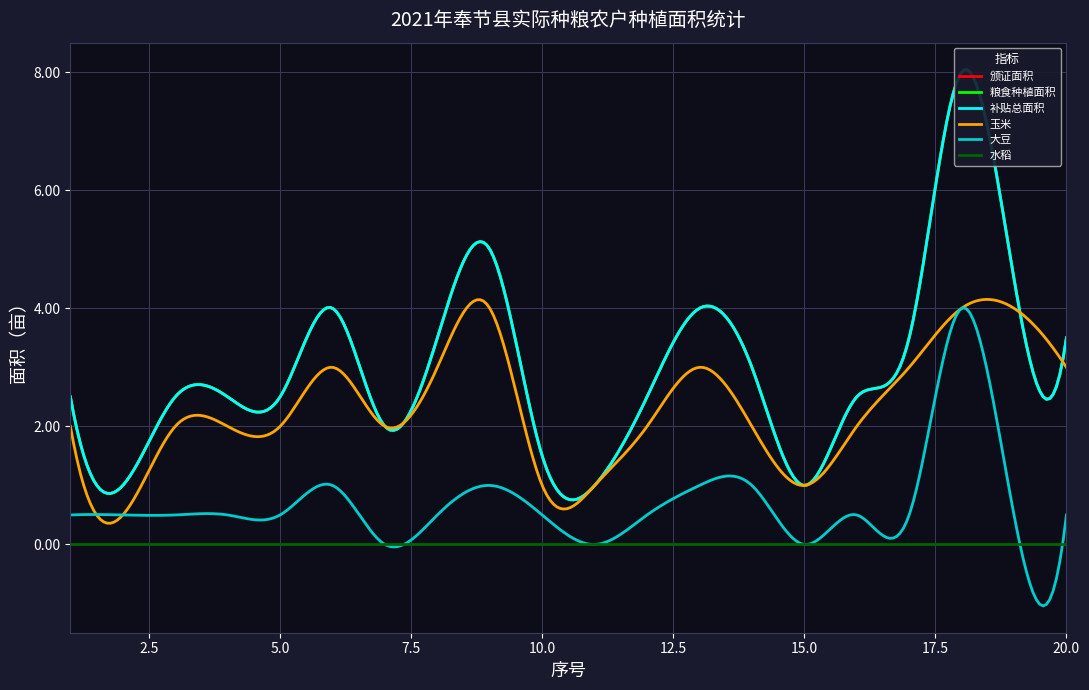

Reading right to left, list all the values displayed in this chart.

颁证面积: 3.5	4.5	8.0	3.5	2.5	1.0	3.0	4.0	2.5	1.0	1.5	5.0	3.5	2.0	4.0	2.5	2.5	2.5	1.0	2.5
粮食种植面积: 3.5	4.5	8.0	3.5	2.5	1.0	3.0	4.0	2.5	1.0	1.5	5.0	3.5	2.0	4.0	2.5	2.5	2.5	1.0	2.5
补贴总面积: 3.5	4.5	8.0	3.5	2.5	1.0	3.0	4.0	2.5	1.0	1.5	5.0	3.5	2.0	4.0	2.5	2.5	2.5	1.0	2.5
玉米: 3.0	4.0	4.0	3.0	2.0	1.0	2.0	3.0	2.0	1.0	1.0	4.0	3.0	2.0	3.0	2.0	2.0	2.0	0.5	2.0
大豆: 0.5	0.5	4.0	0.5	0.5	0.0	1.0	1.0	0.5	0.0	0.5	1.0	0.5	0.0	1.0	0.5	0.5	0.5	0.5	0.5
水稻: 0.0	0.0	0.0	0.0	0.0	0.0	0.0	0.0	0.0	0.0	0.0	0.0	0.0	0.0	0.0	0.0	0.0	0.0	0.0	0.0